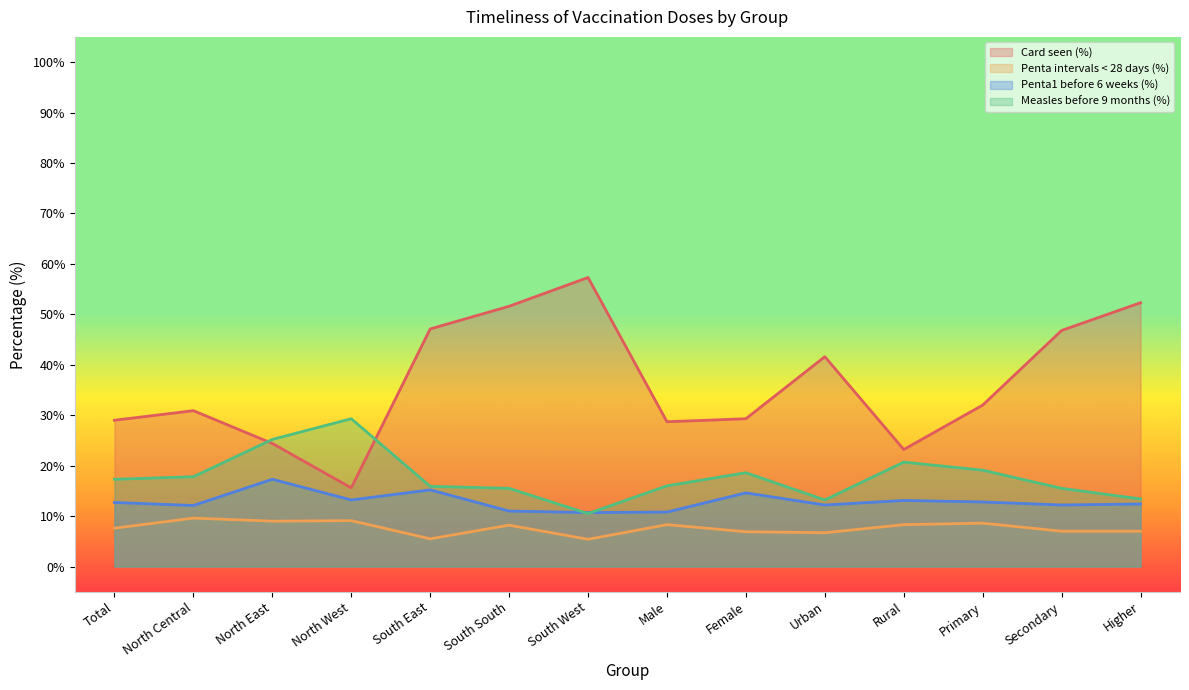

The value of Penta intervals < 28 days (%) at Rural is 13.9. True or false?

False